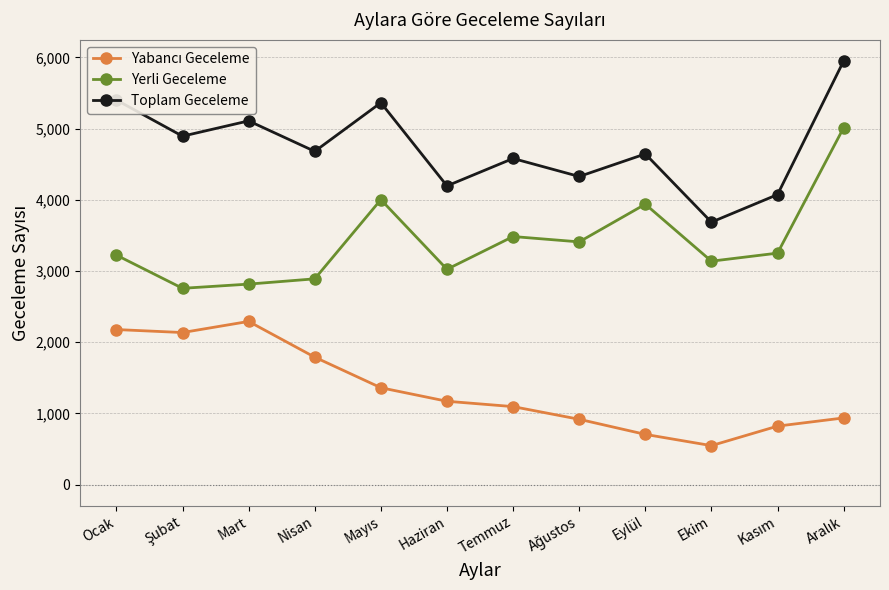

What is the difference between the maximum and minimum values in the Toplam Geceleme series?

2263